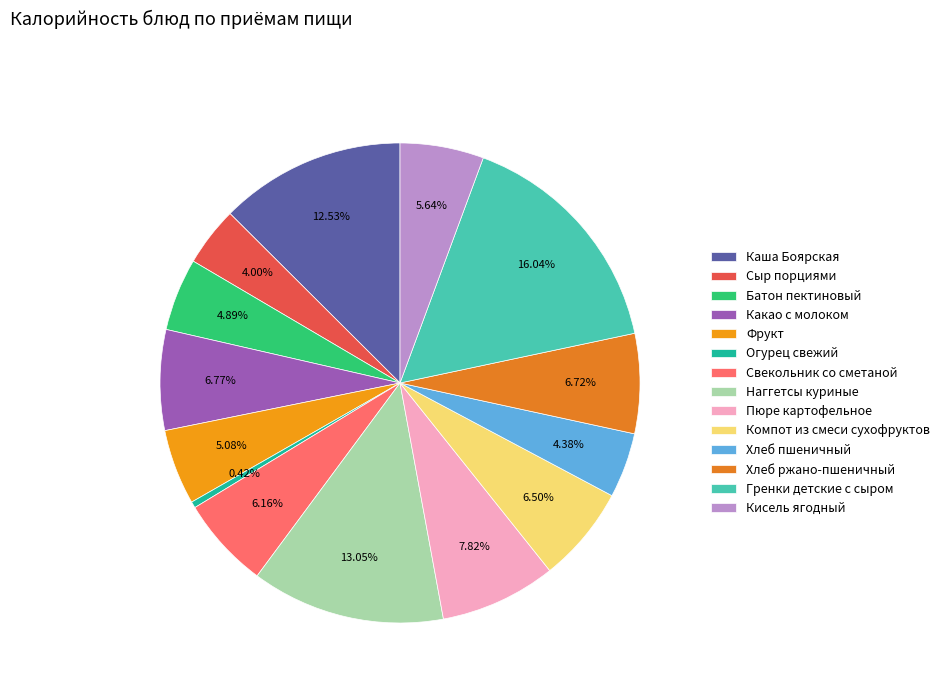

Which slice is the largest?

Гренки детские с сыром